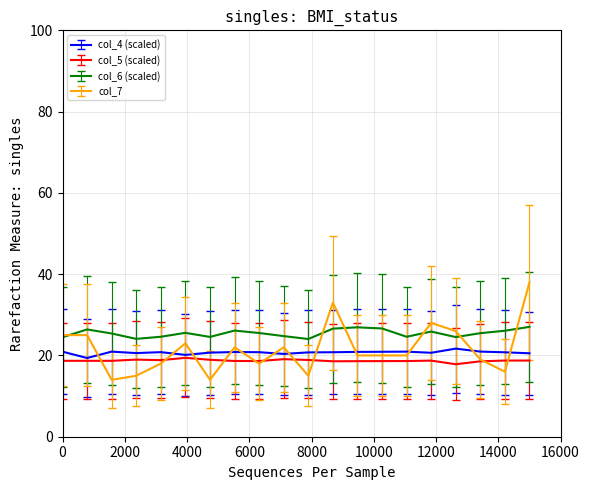

True or false: col_4 (scaled) and col_6 (scaled) intersect in this chart.

False